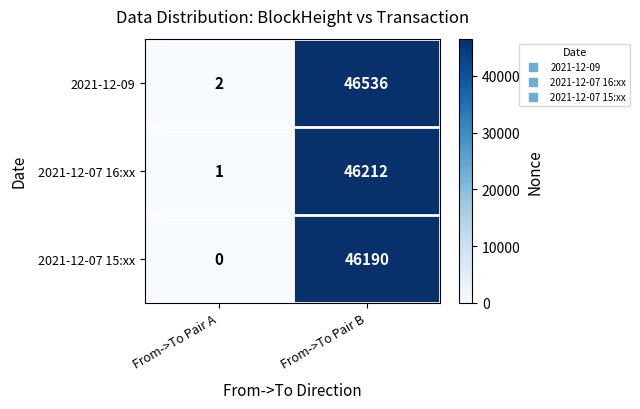

Rank the series by their maximum value, from highest to lowest.

2021-12-09, 2021-12-07 16:xx, 2021-12-07 15:xx